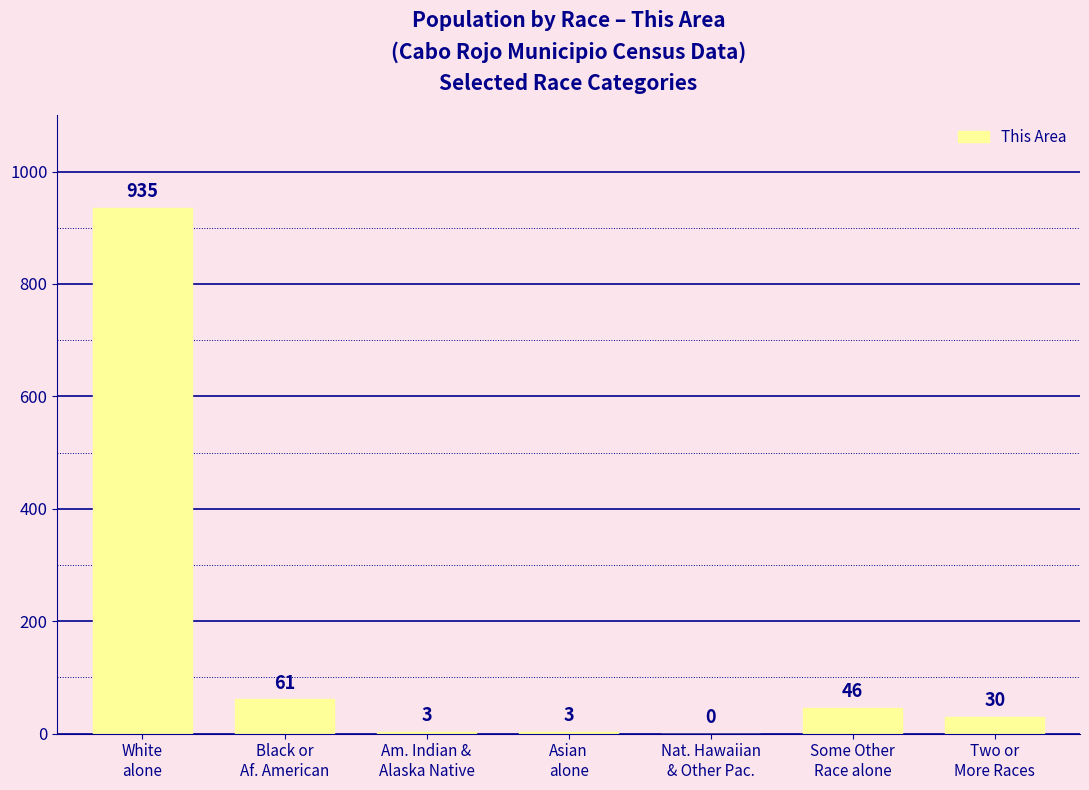

What is the greatest value displayed?

935